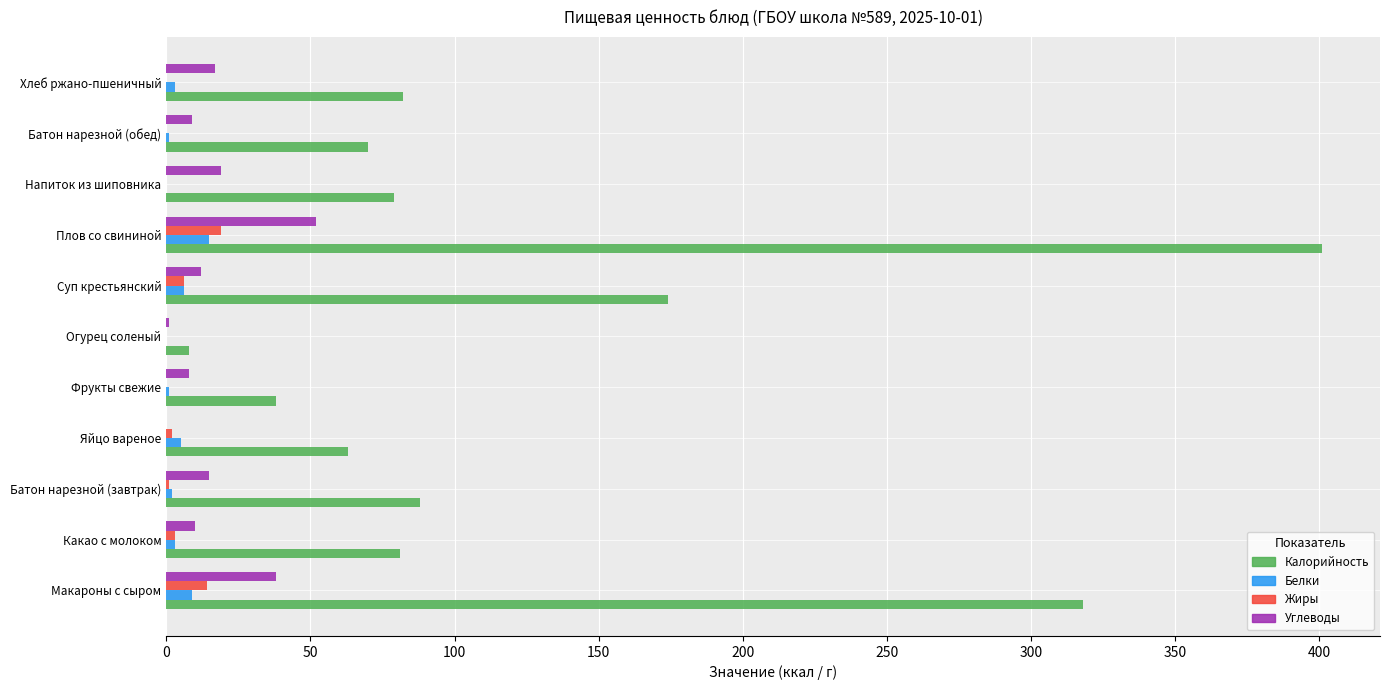

What is the sum of all Жиры values?

45